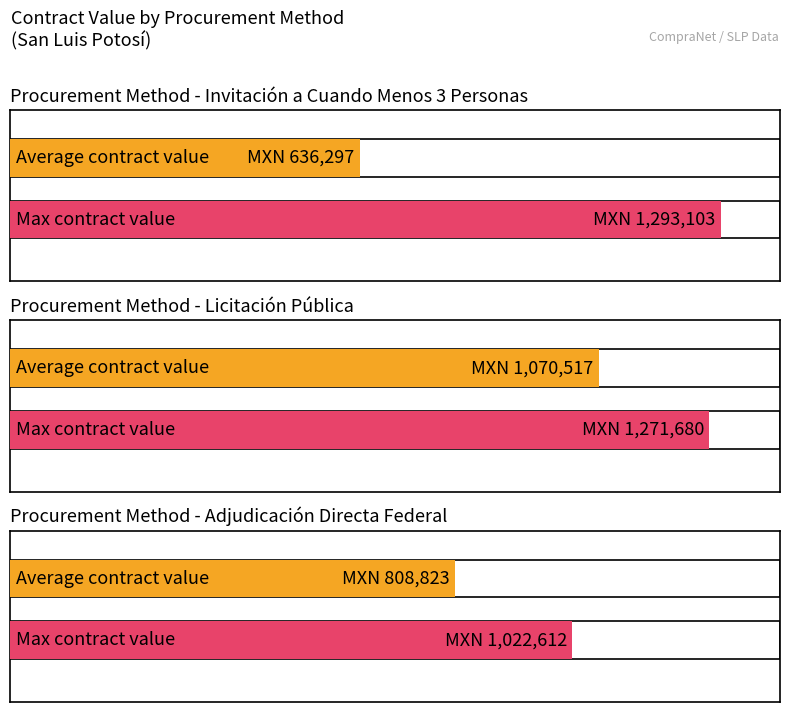

Which category has the highest value in the Licitación Pública series?

Invitación a Cuando
Menos 3 Personas